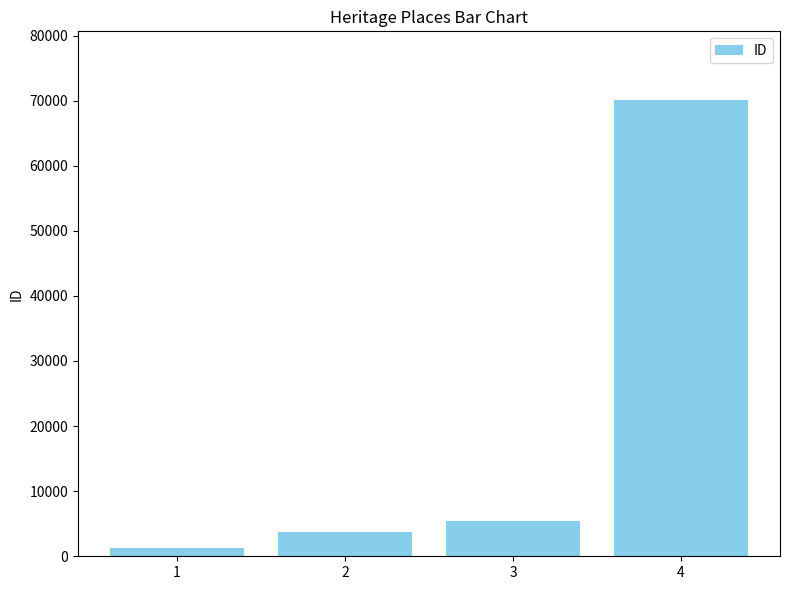

What is the value of the 2nd bar from the left?

3695